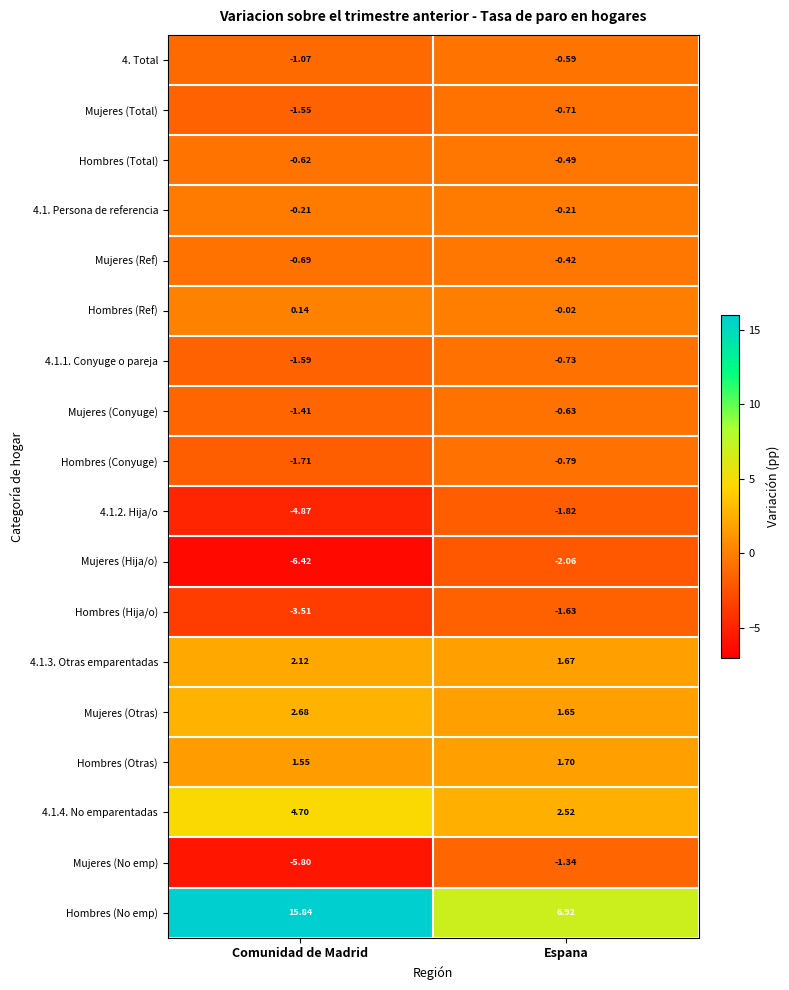

At which label is Mujeres (Conyuge) closest to -1?

Espana